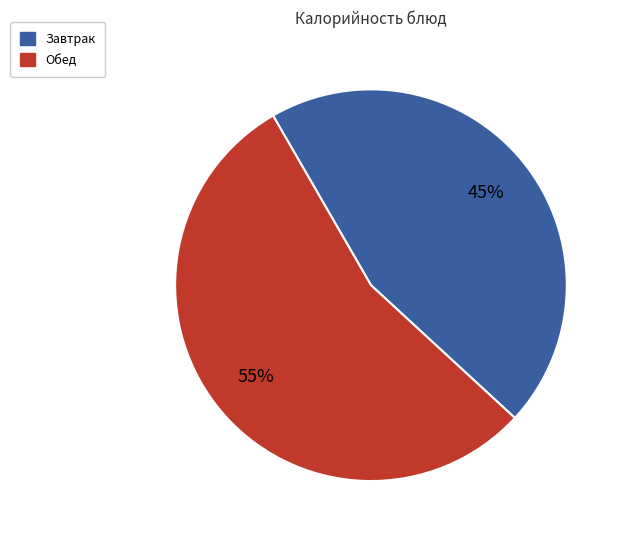

Is there any slice that represents more than half of the pie?

Yes